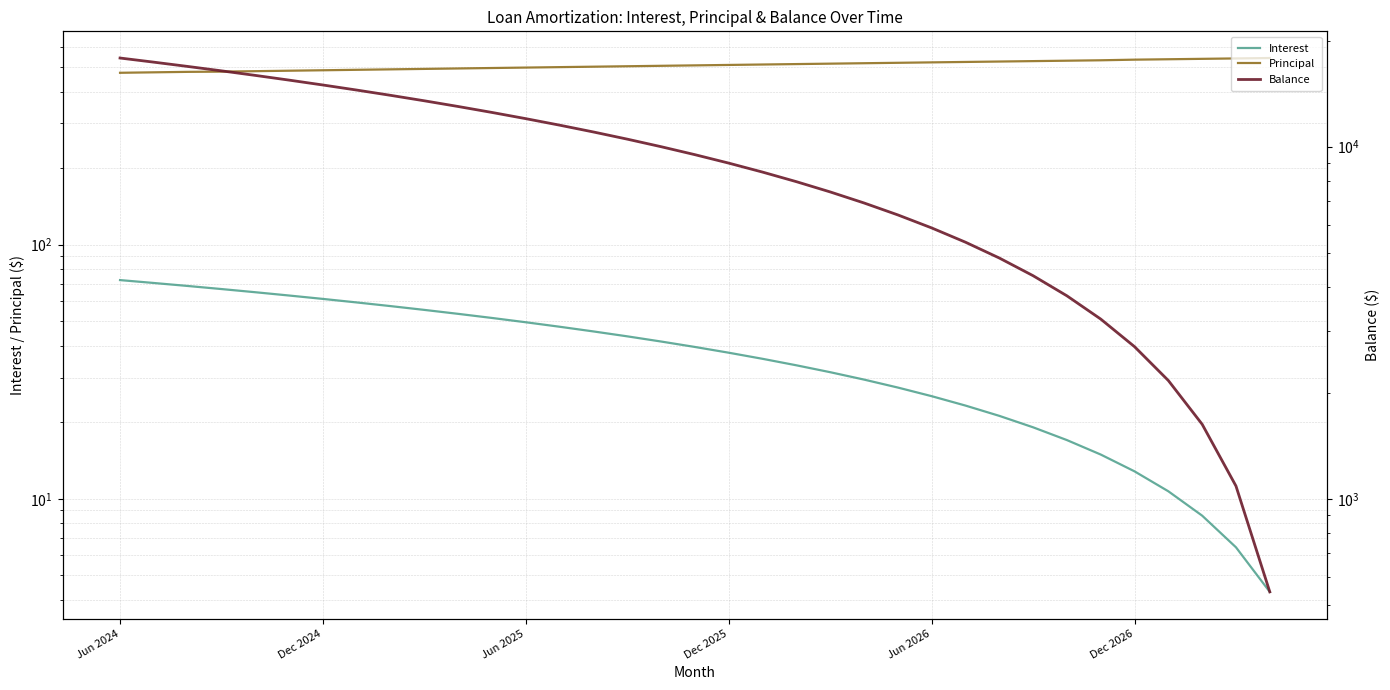

What is the highest value of the Interest series?

72.6